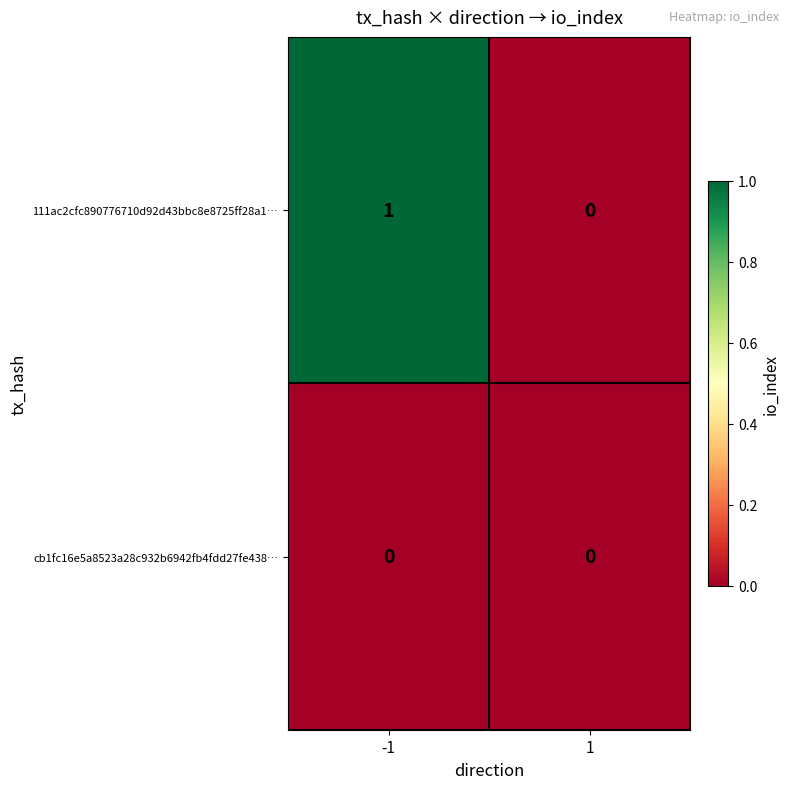

How many distinct data groups are displayed?

2